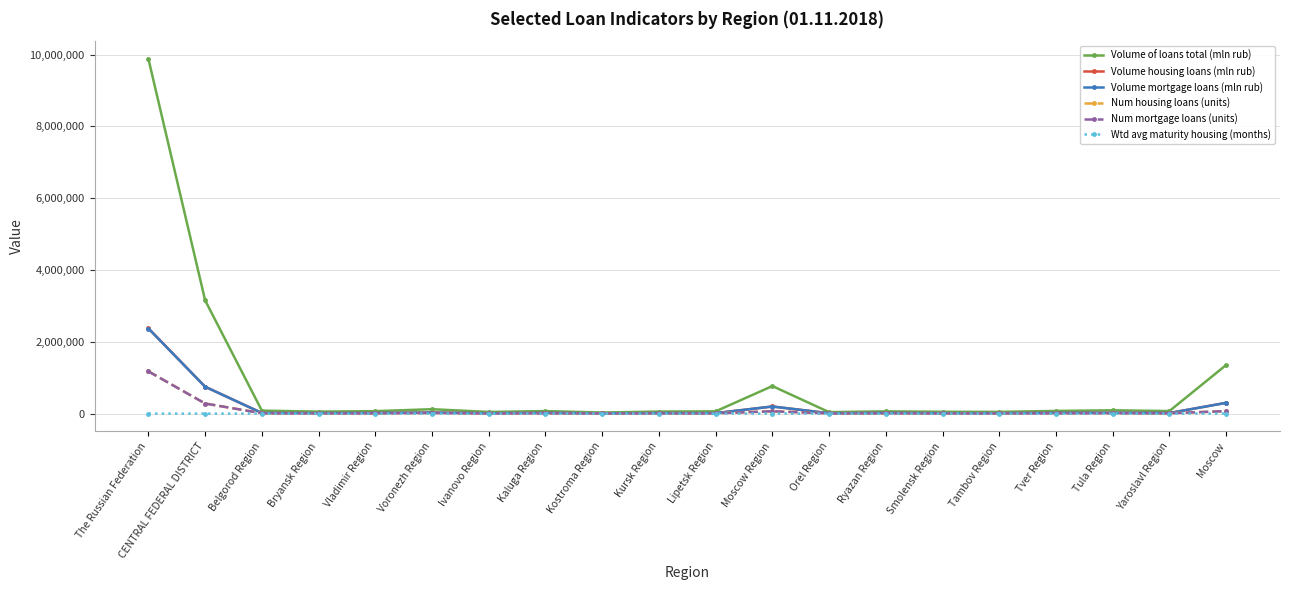

How many categories are shown in the chart?

20